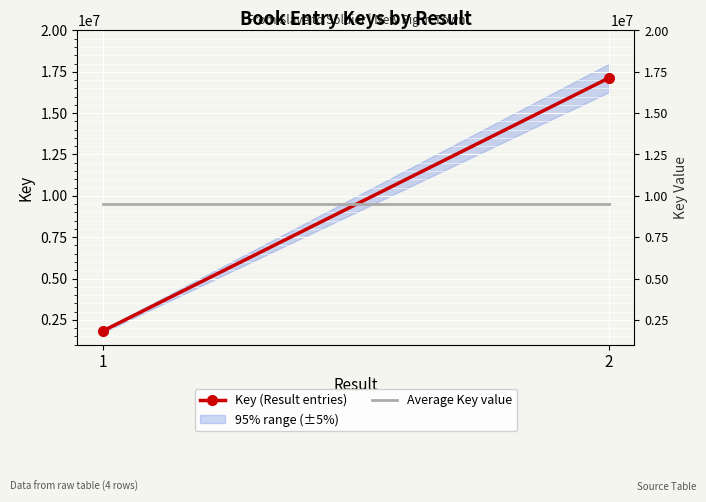

At which label does Average Key value reach its peak?

1